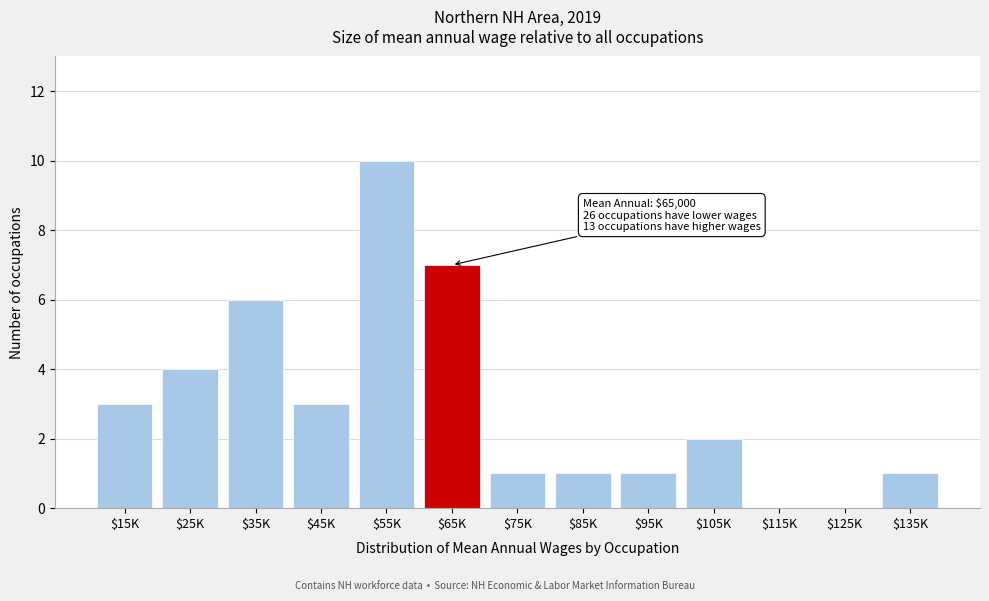

What is the maximum value shown in the chart?

10